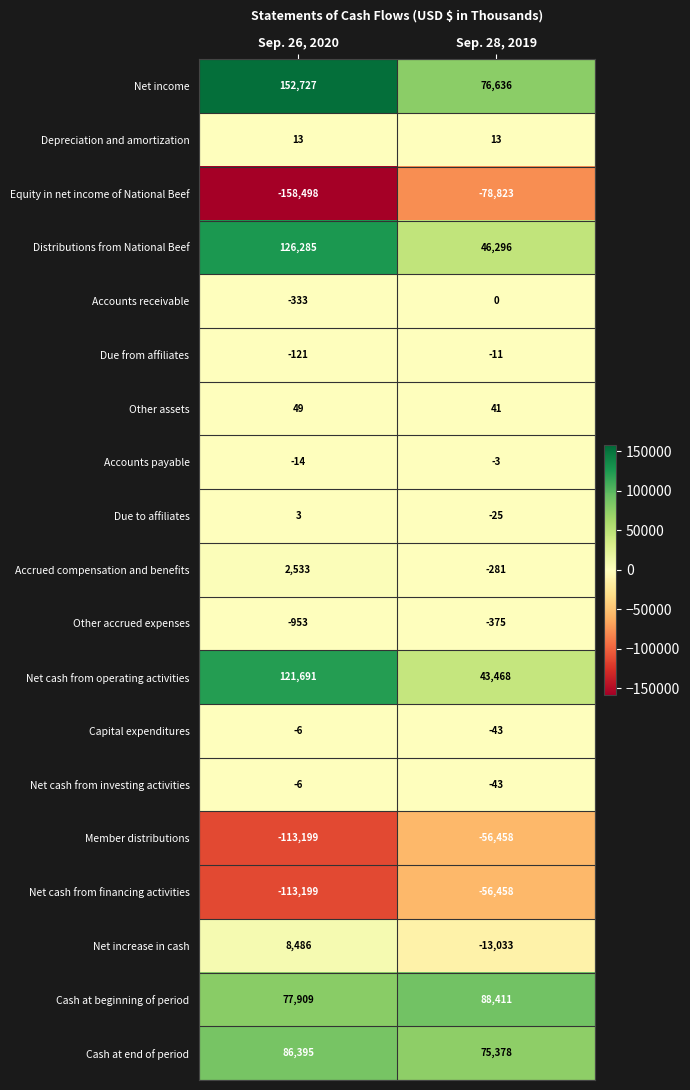

At which category does the chart reach its peak across all series?

Sep. 26, 2020